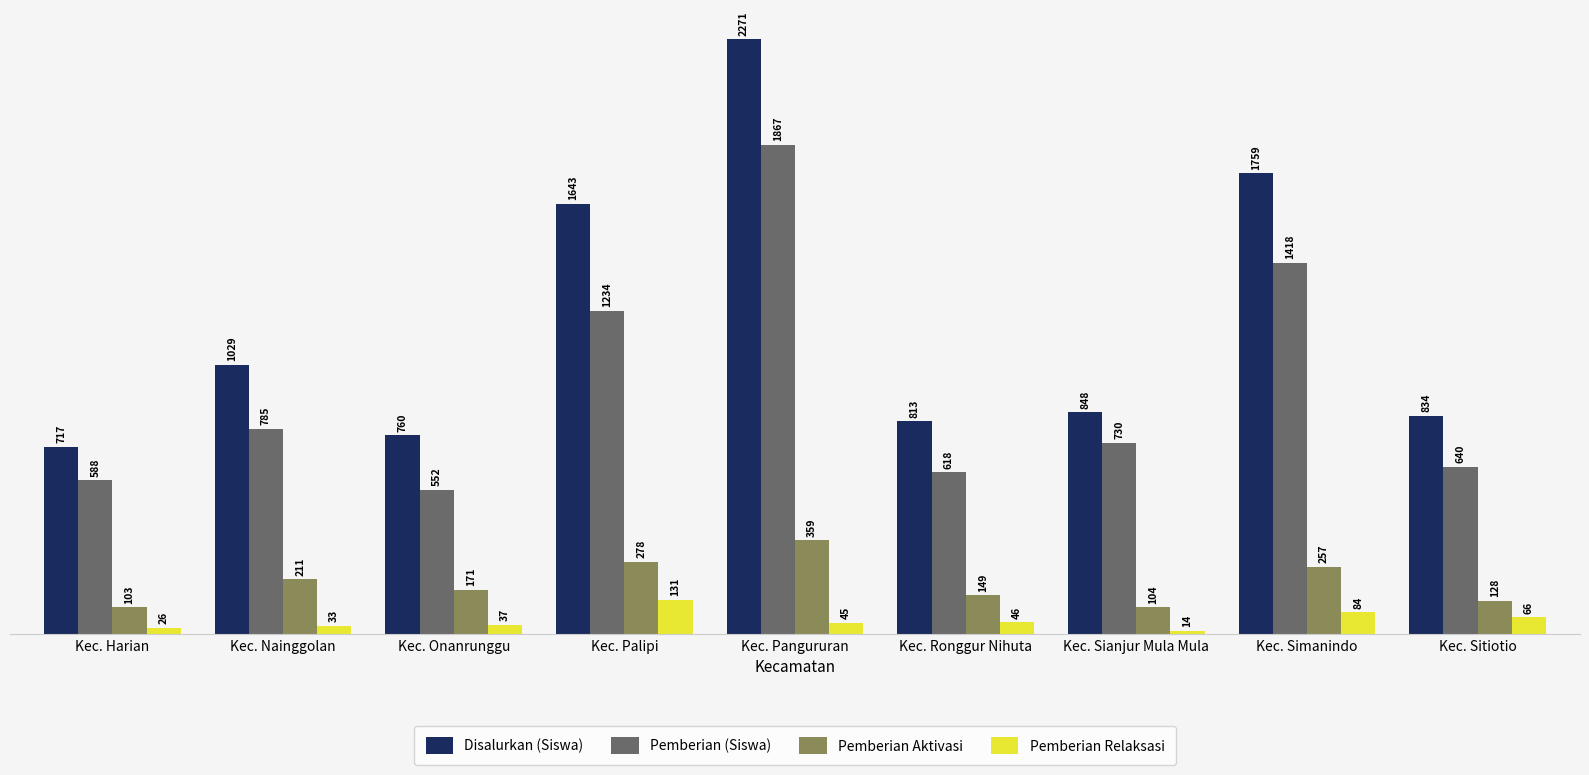

What is the value of the Disalurkan (Siswa) bar at the 3rd from the left?

760